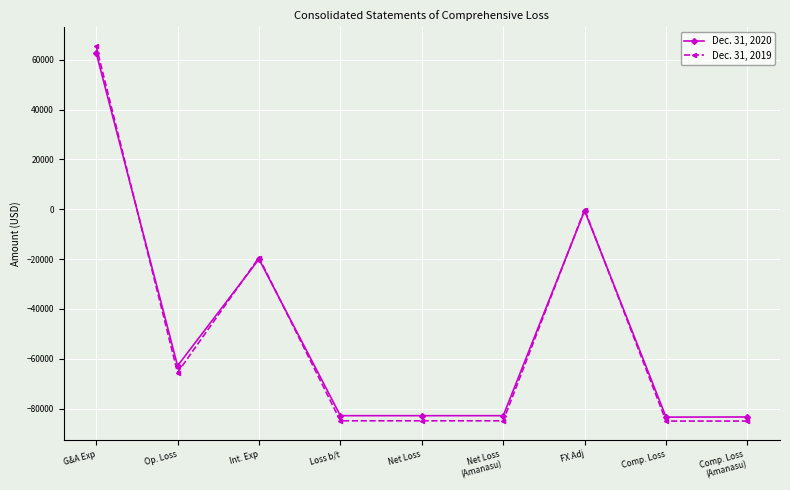

True or false: Dec. 31, 2020 has a value of -131932 at Net Loss.

False